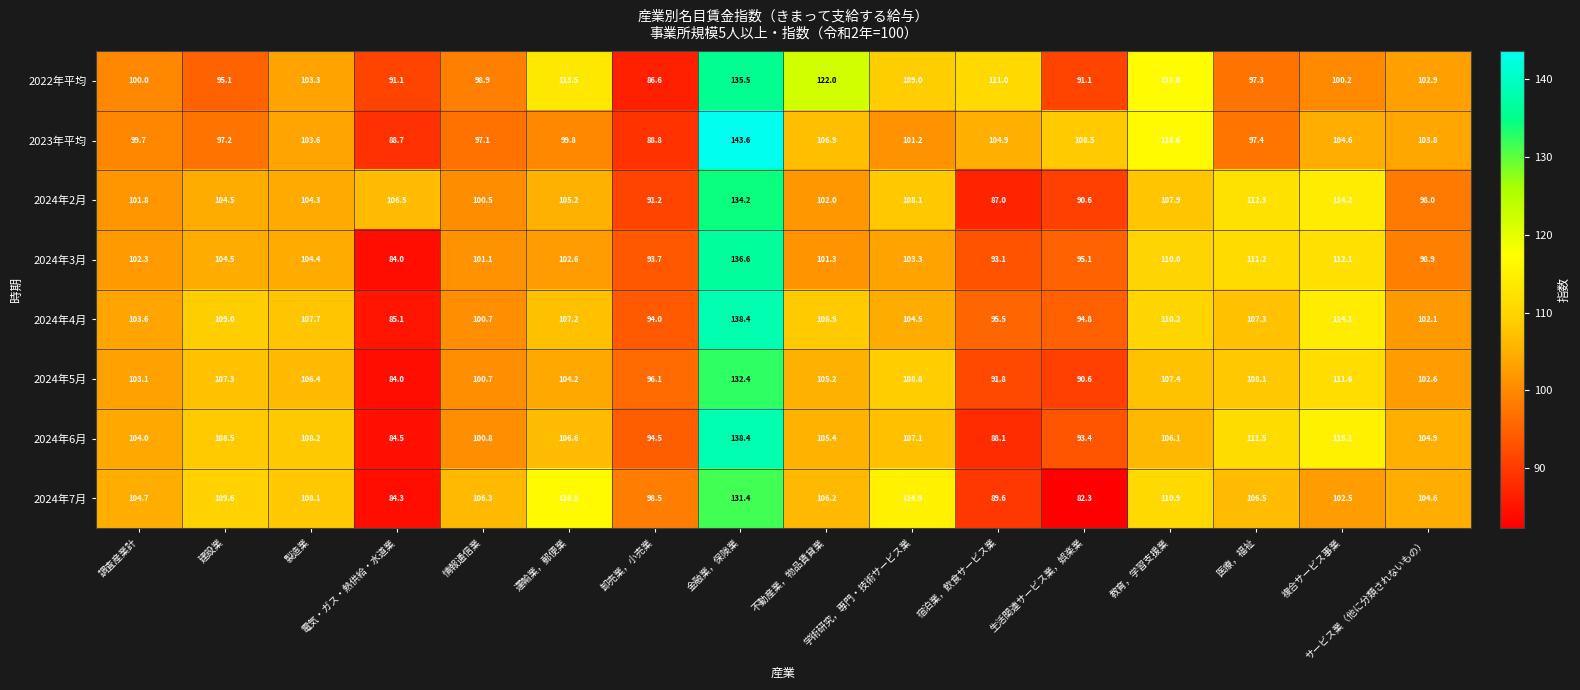

What is the difference between the maximum and second lowest values in the 2024年5月 series?

41.8